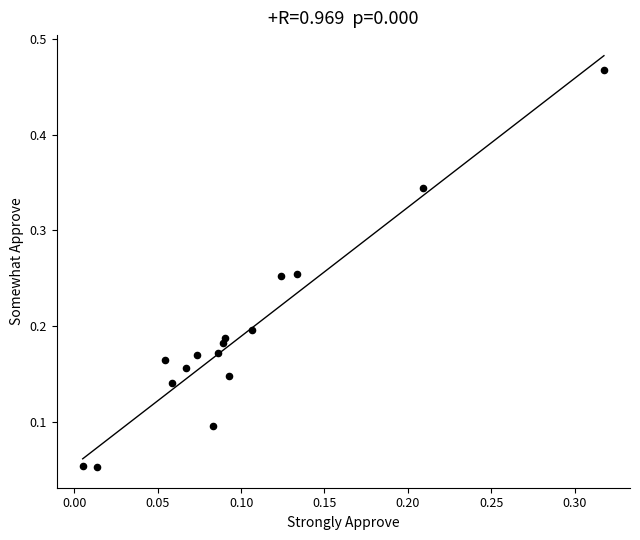

What is the range of Y values (max minus min)?

0.4